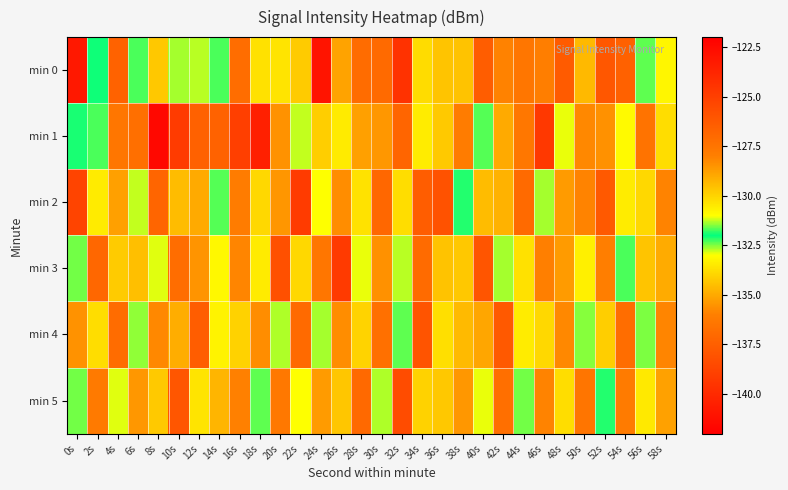

What is the smallest value displayed?

-141.6